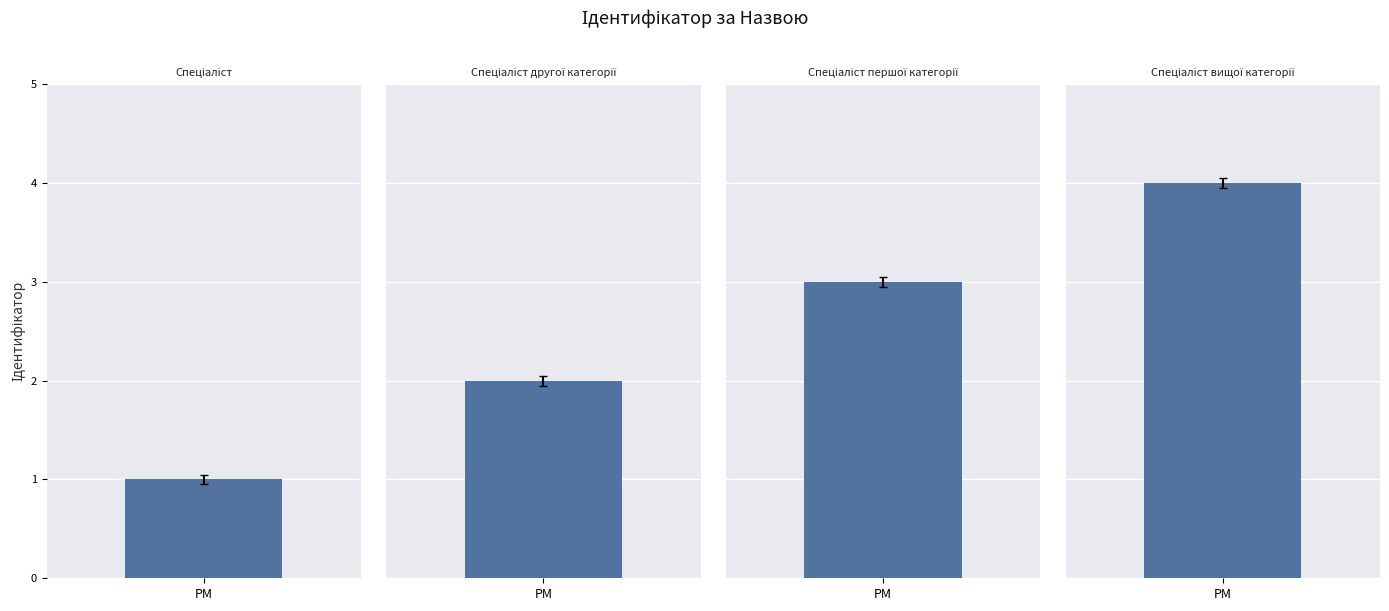

Is it true that the value at Спеціаліст вищої категорії is 2?

False